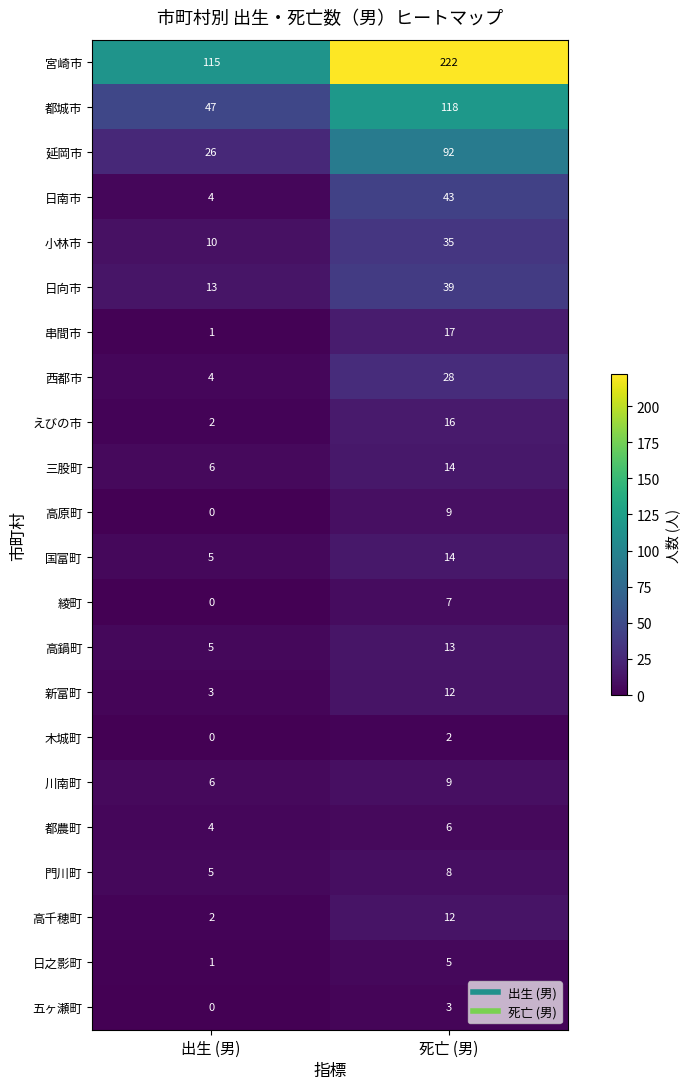

What is the difference between the 串間市 values at 出生 (男) and 死亡 (男)?

16